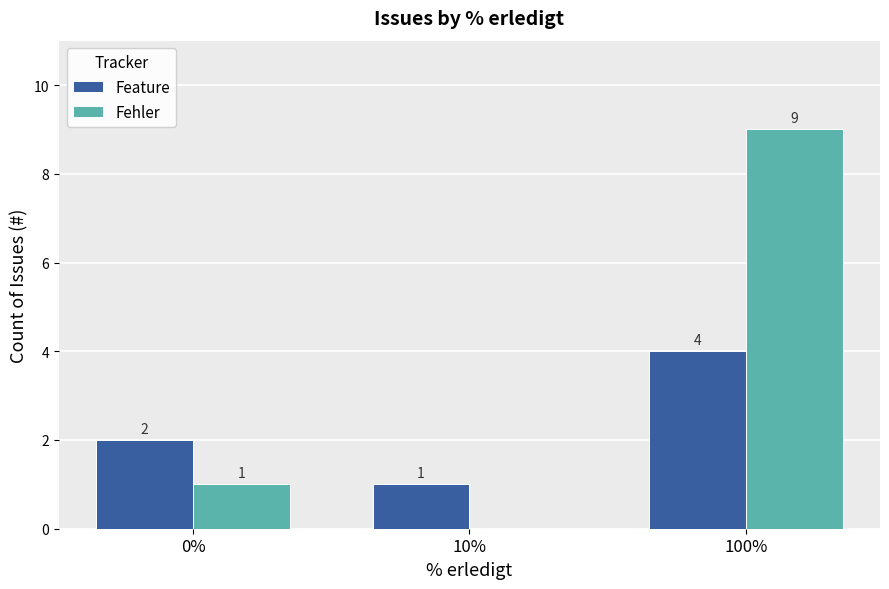

Reading left to right, extract all data points from this chart.

Feature: 0%=2	10%=1	100%=4
Fehler: 0%=1	10%=0	100%=9